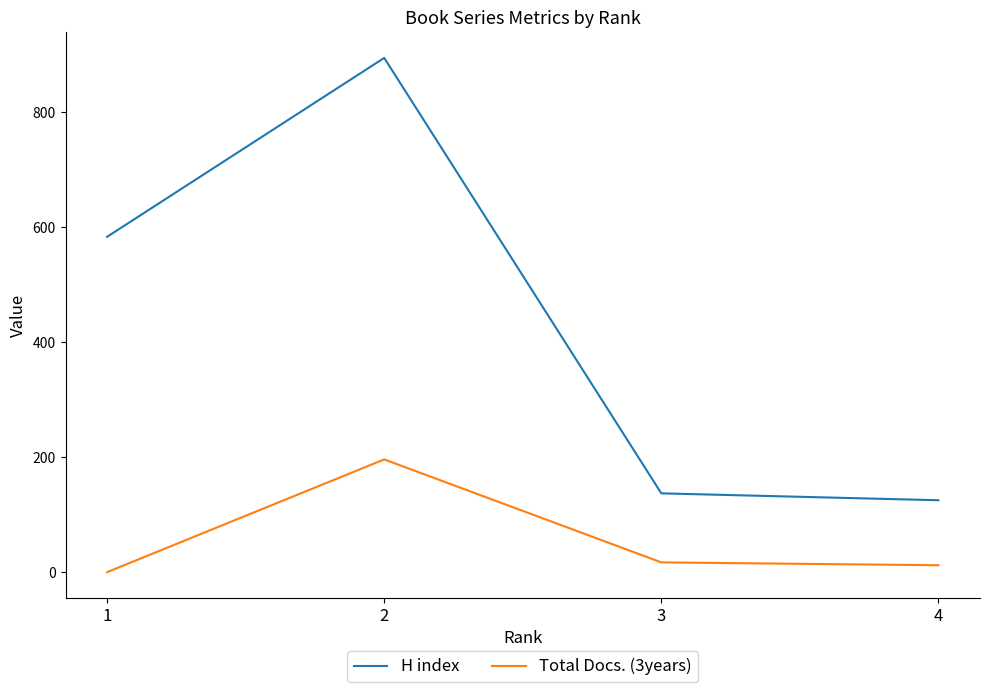

True or false: H index and Total Docs. (3years) cross at least once.

False